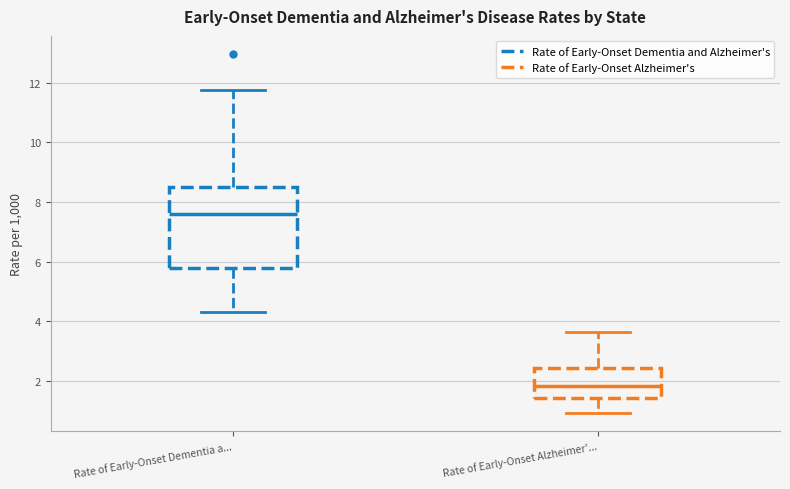

Reading left to right, transcribe this box plot: for each box, give where its median line is, the range the box spans, and where its two whiskers end, as read against the y-axis. The values are not printed on the chart, so give them approximately, as read against the axis.

Rate of Early-Onset Dementia a...: median 7.6, box 5.8 to 8.6, whiskers 4.4 to 11.8
Rate of Early-Onset Alzheimer'...: median 1.8, box 1.4 to 2.4, whiskers 1.0 to 3.6